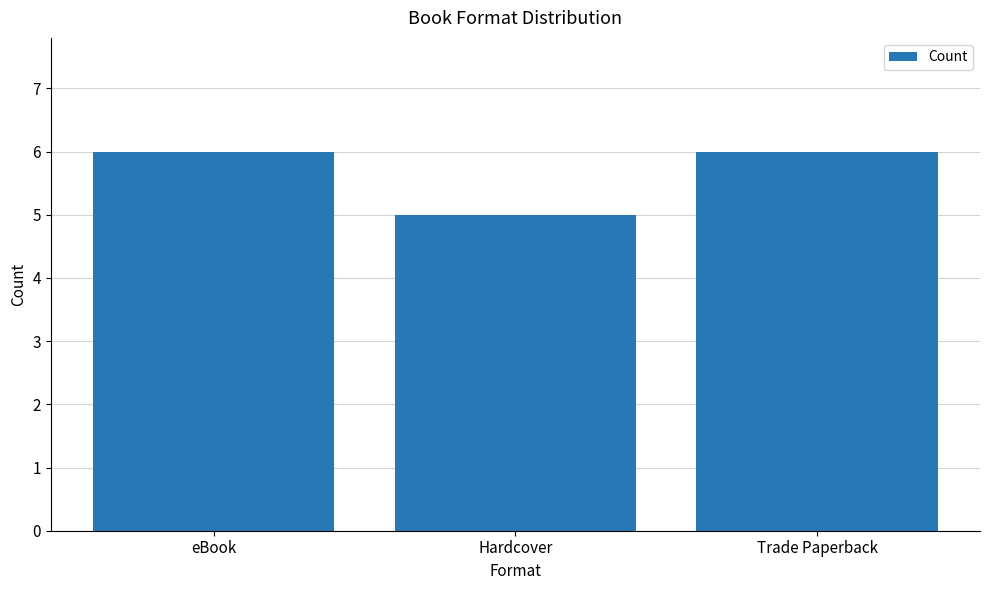

The chart shows a value of 7 at Hardcover. True or false?

False